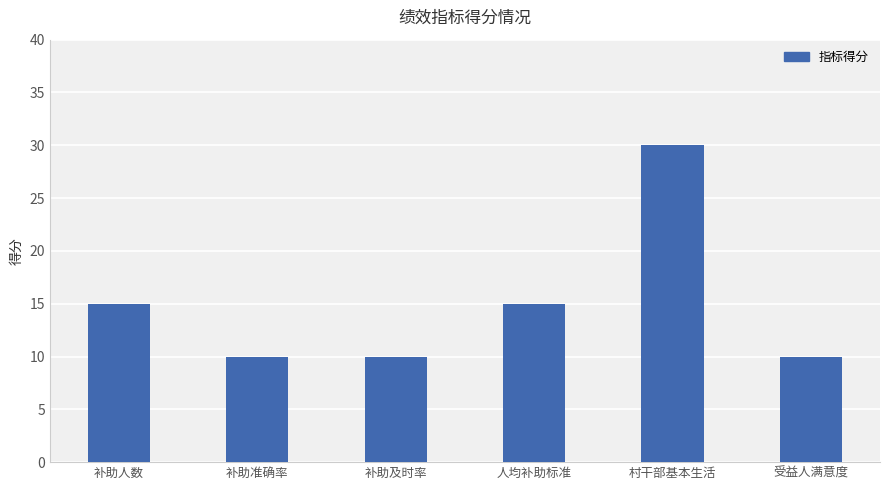

The chart shows a value of 10 at 补助人数. True or false?

False